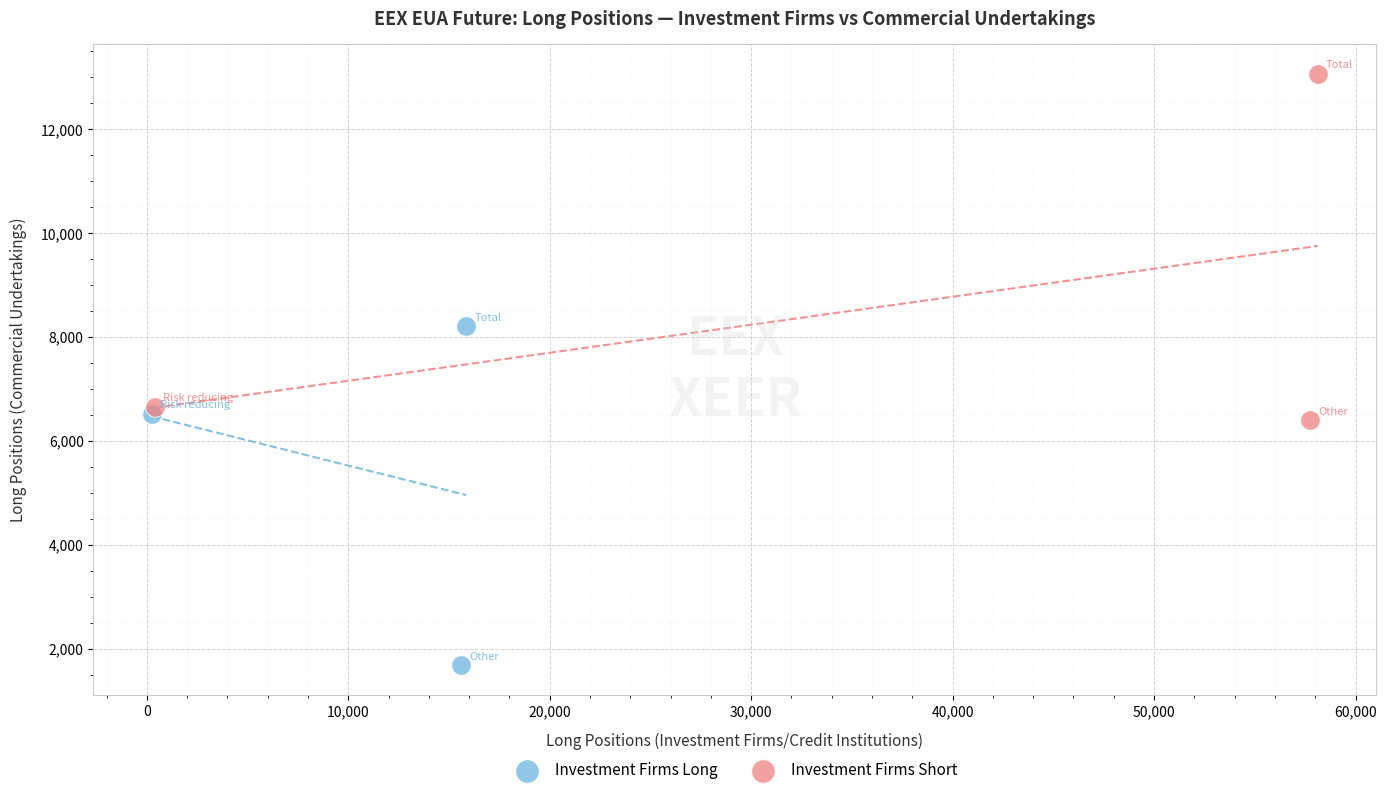

Which series has the largest Y range (max minus min)?

Investment Firms Short